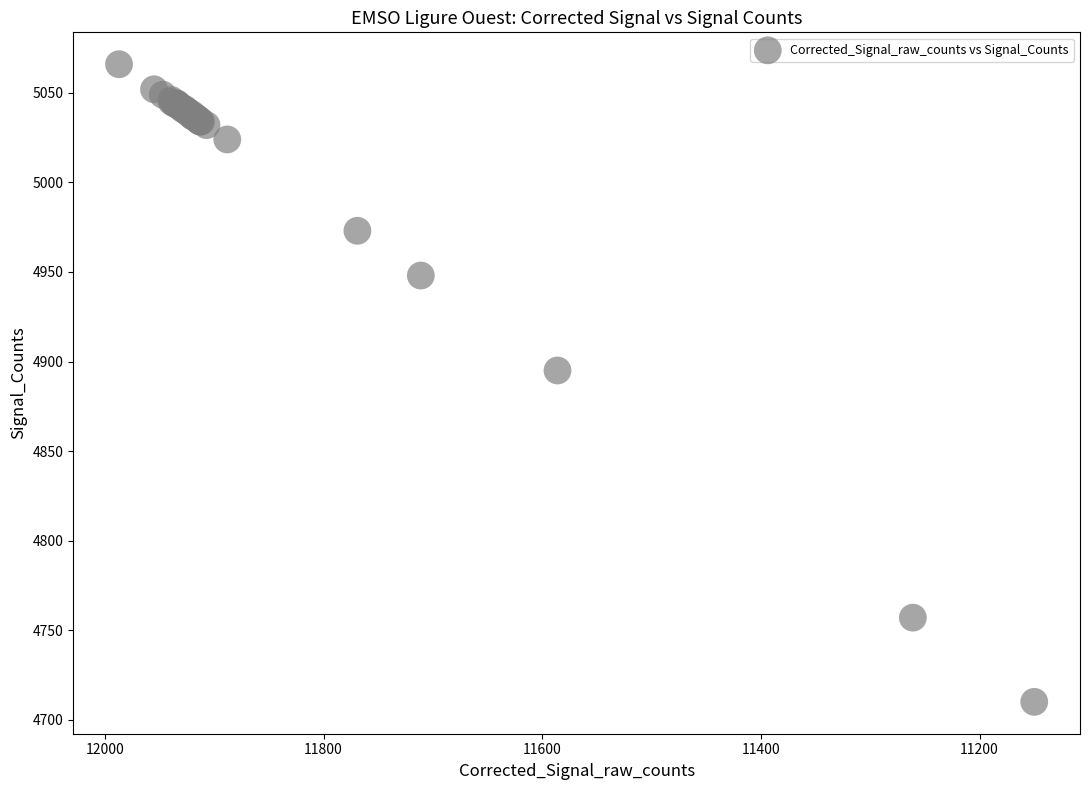

What Y value in the scatter plot is closest to 4888?

4895